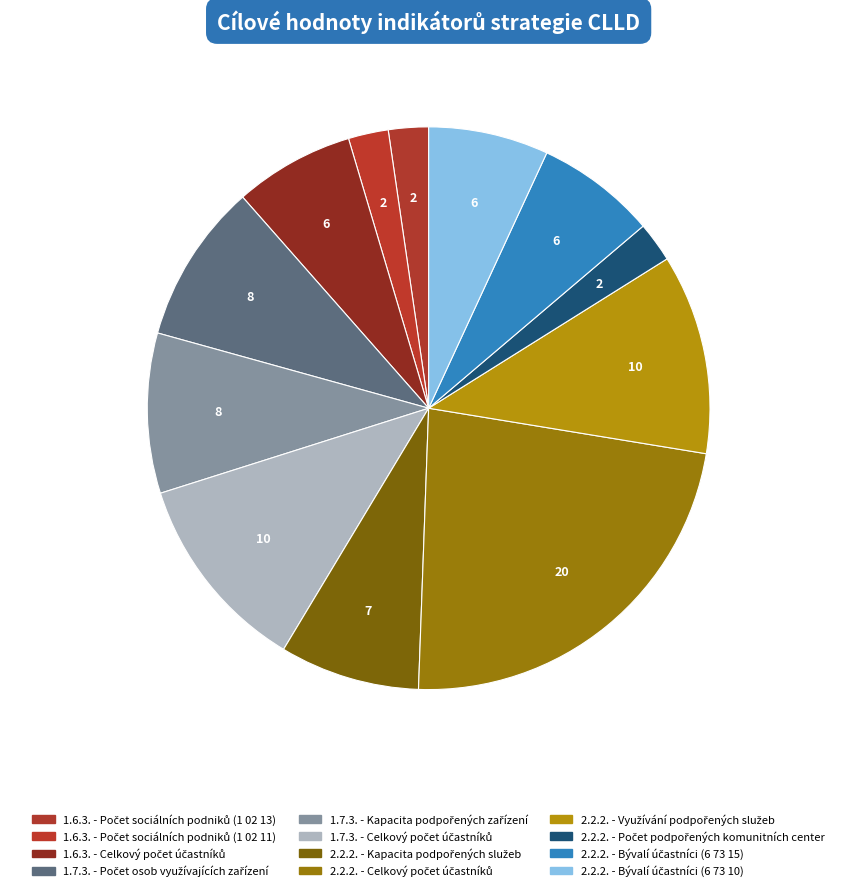

Is 2.2.2. - Kapacita podpořených služeb the majority of the pie?

No